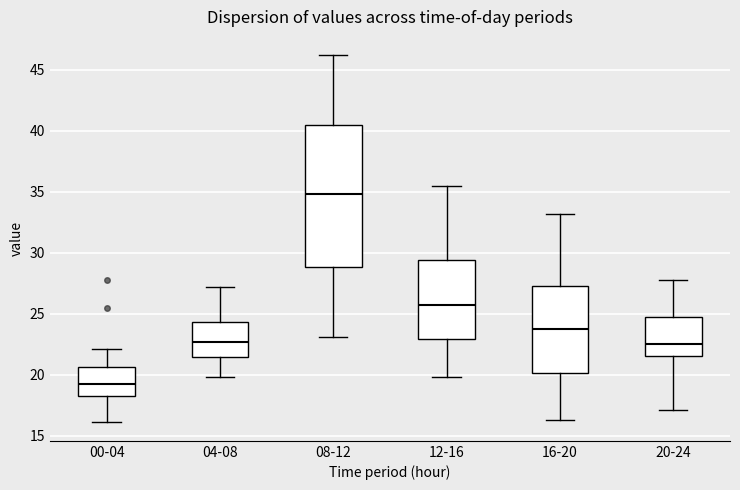

Where is the upper edge of the box for 00-04 on the y-axis? The values are not printed on the chart, so give them approximately, as read against the axis.

20.5